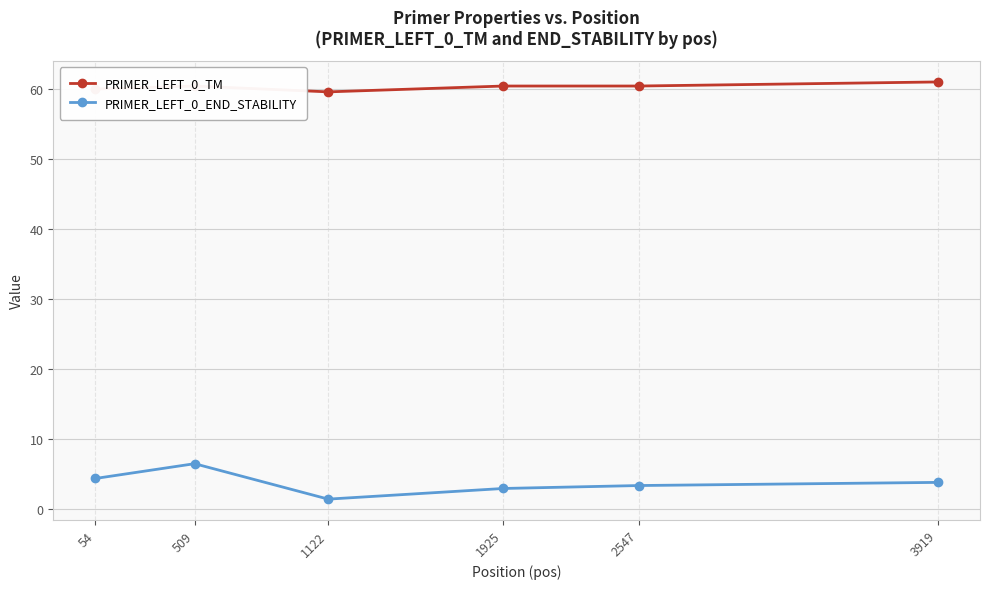

What is the value of the PRIMER_LEFT_0_END_STABILITY point at the 5th from the left?

3.3